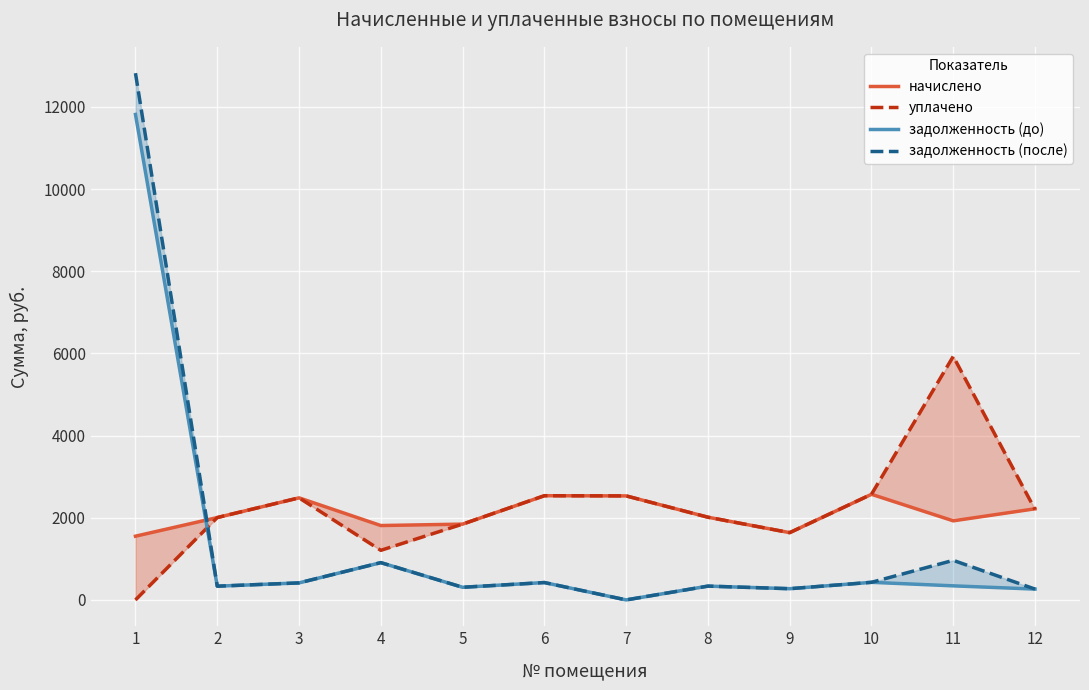

At which category is the sum across all series the highest?

1